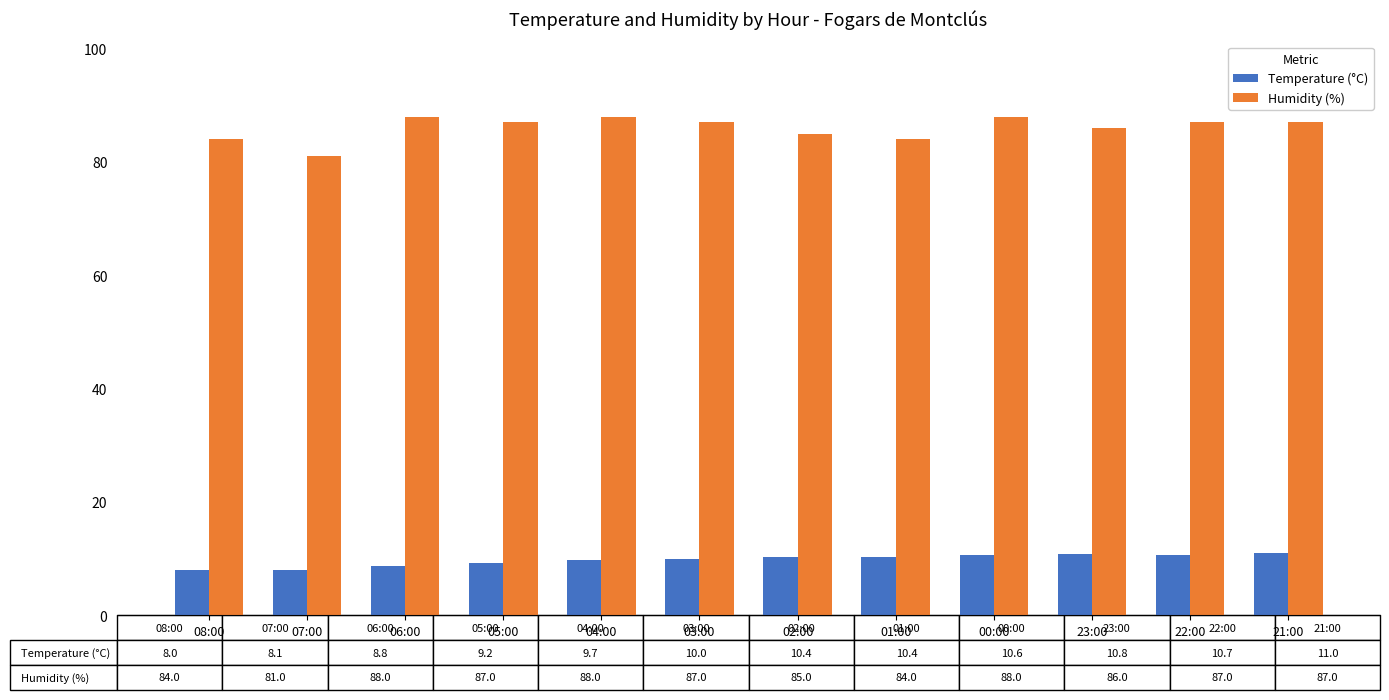

Does the chart contain any negative values?

No